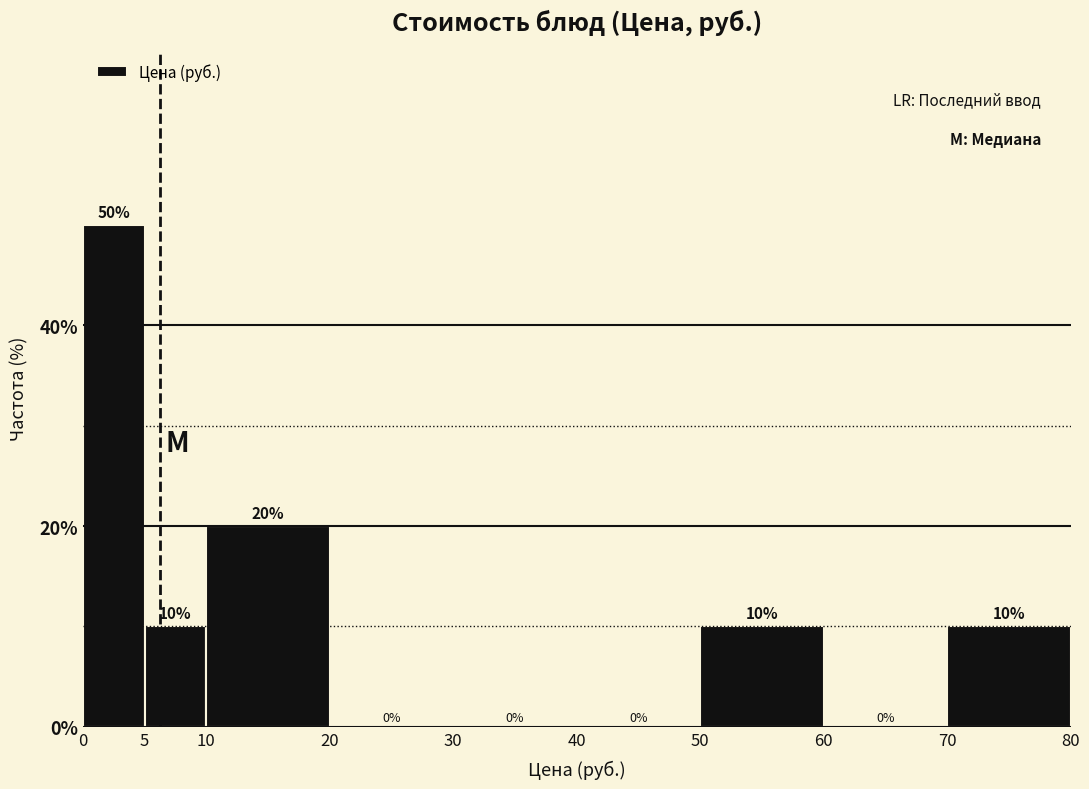

Reading left to right, transcribe this chart: for each bar, give the range it covers on the x-axis and its height.

0 to 5: 50
5 to 10: 10
10 to 20: 20
20 to 30: 0
30 to 40: 0
40 to 50: 0
50 to 60: 10
60 to 70: 0
70 to 80: 10